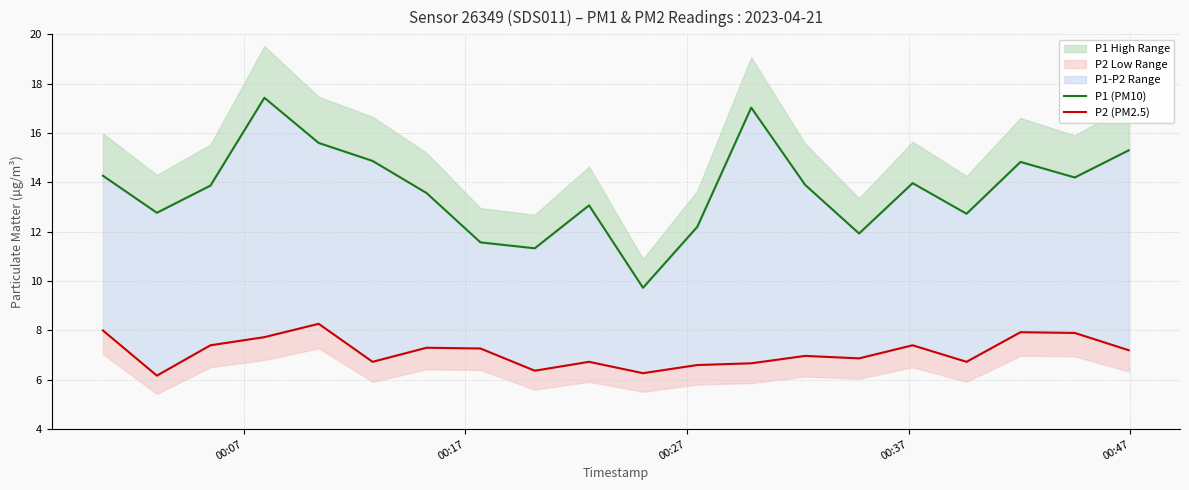

True or false: P1 (PM10) and P2 (PM2.5) intersect in this chart.

False